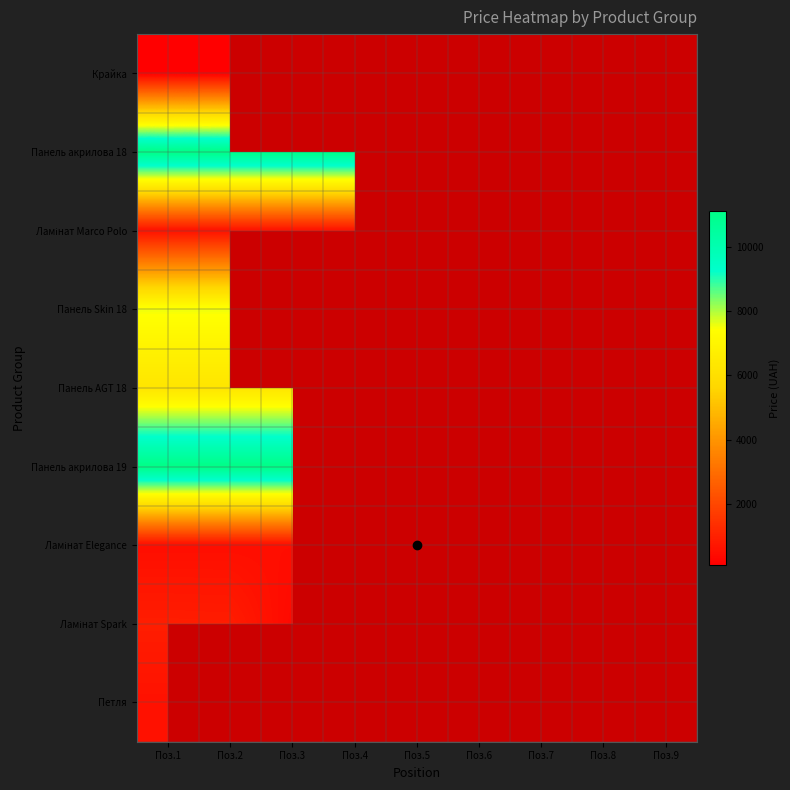

Which category has the highest value across all series?

Поз.1